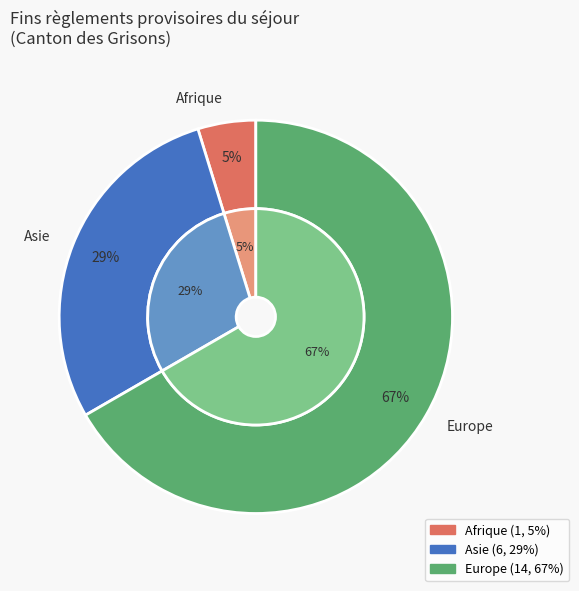

Is it true that Afrique is 5% of the pie?

True